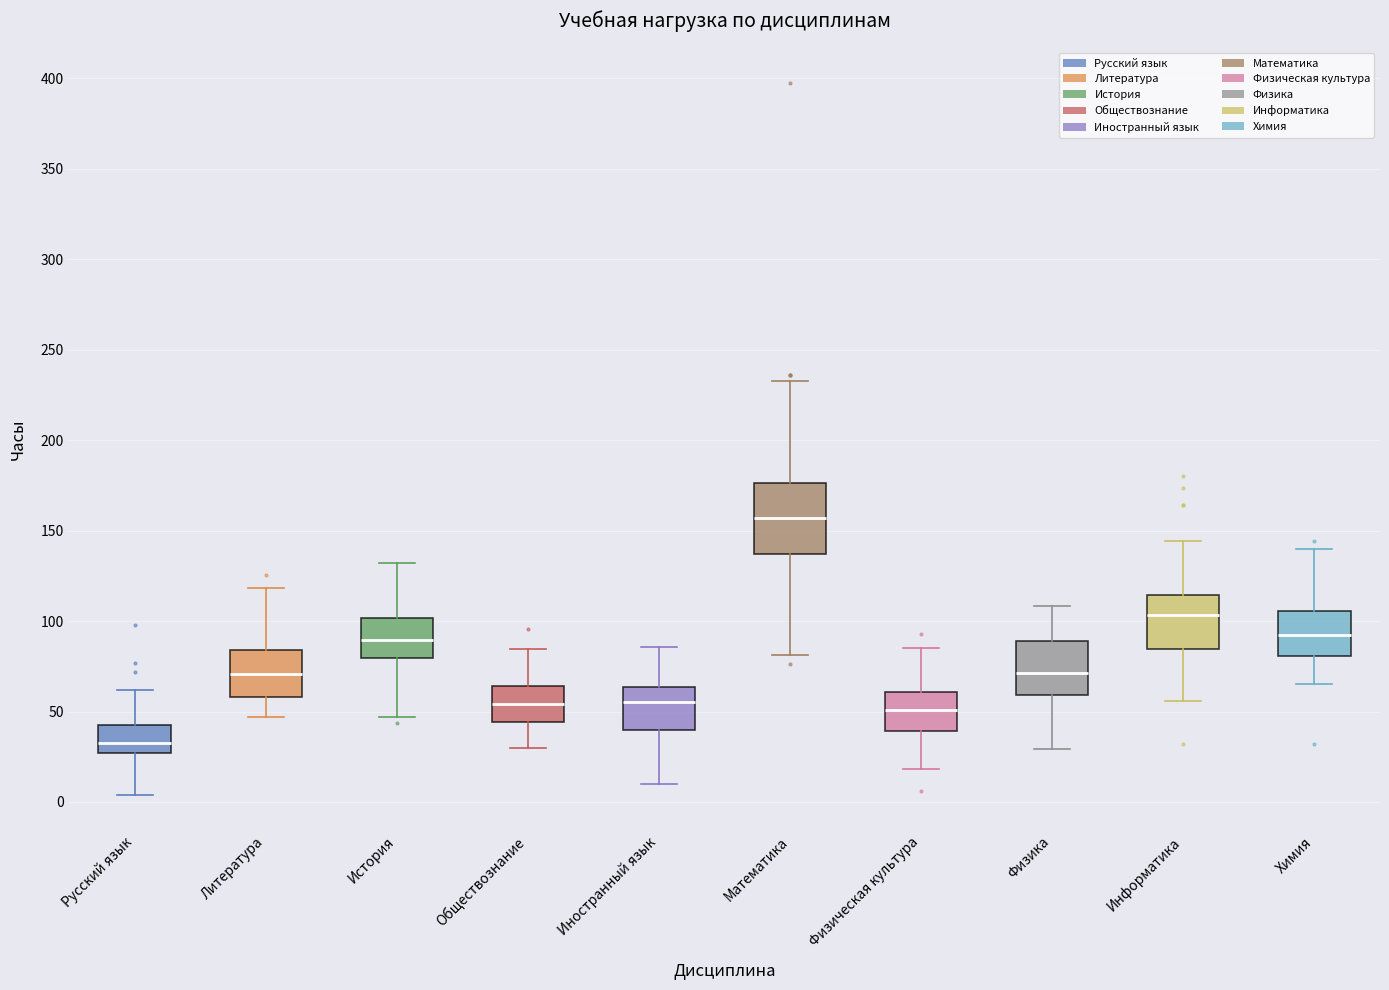

Which box is the tallest, from its lower edge to its upper edge?

Математика